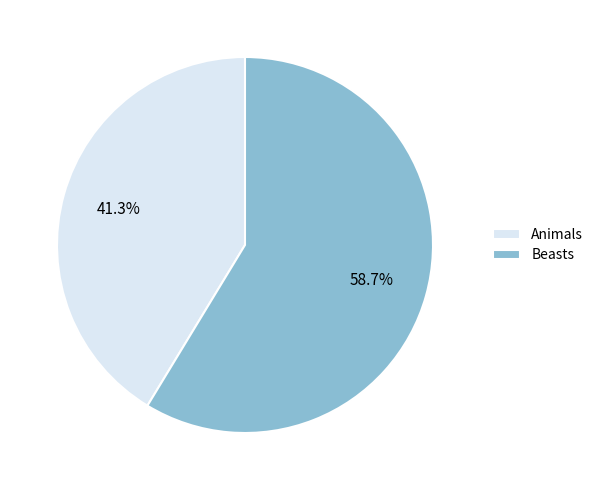

To the nearest percent, what is the difference between the largest and smallest slice percentages?

17%